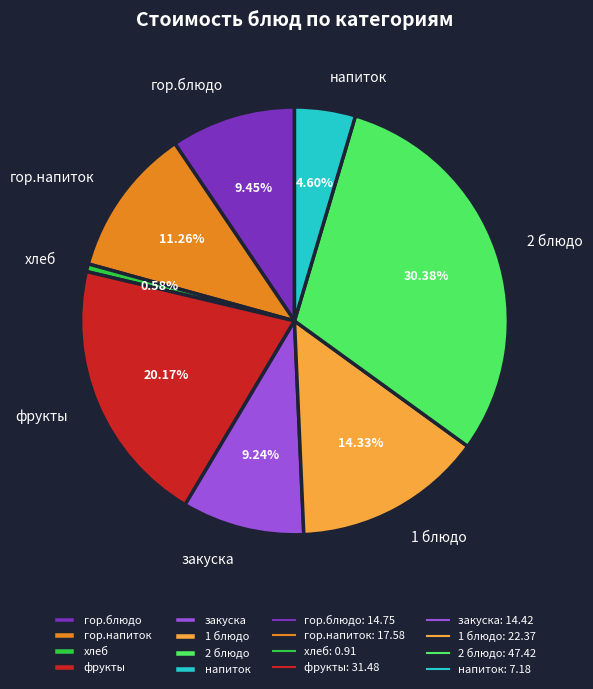

Does хлеб represent more than half of the total?

No